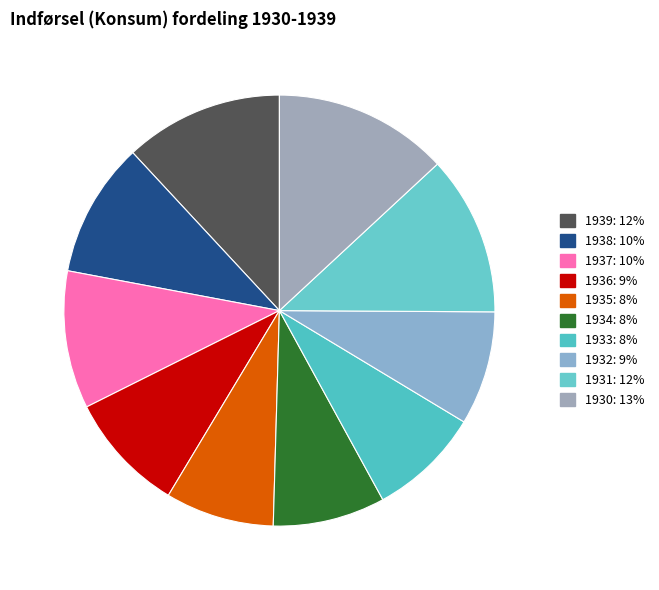

How many slices are in this pie chart?

10